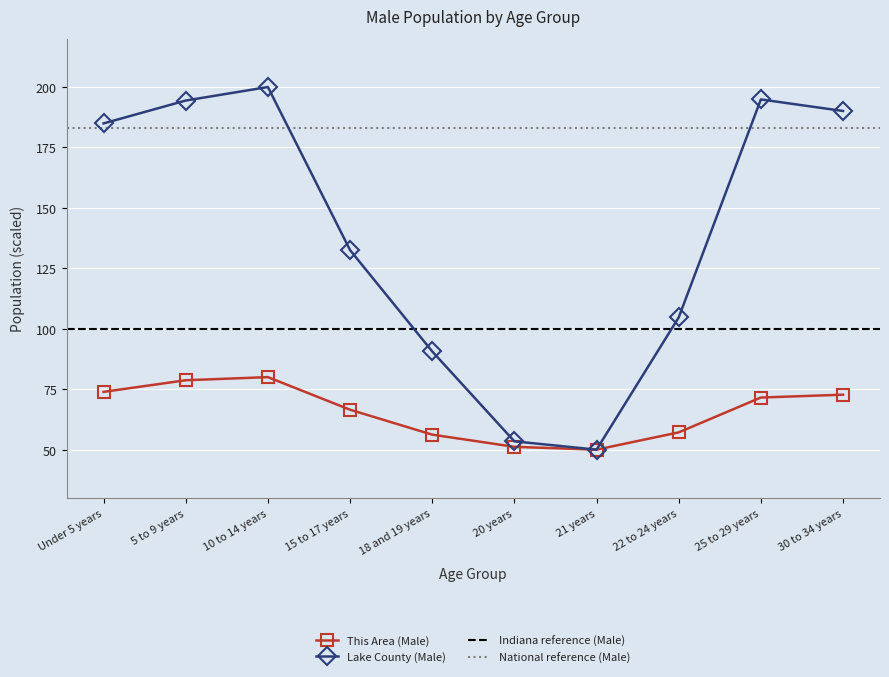

List the series in order of their peak value, lowest first.

This Area (Male), Lake County (Male)